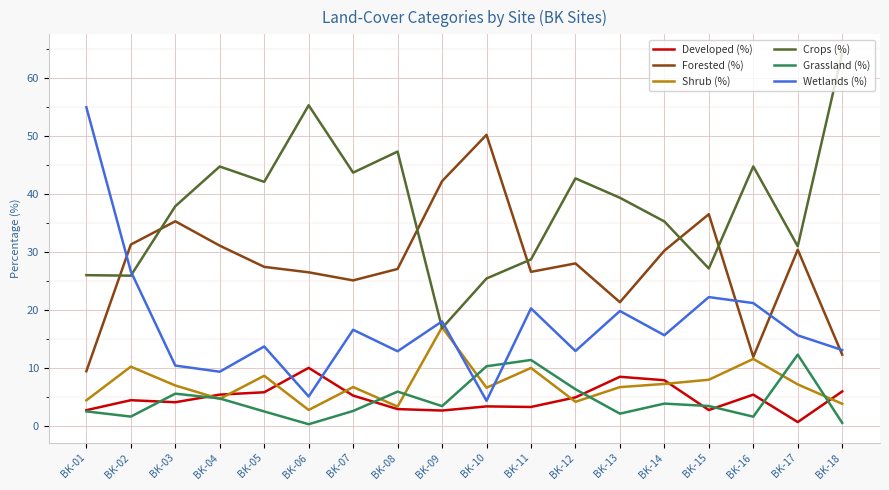

Where do Shrub (%) and Wetlands (%) first cross each other?

BK-09 and BK-10